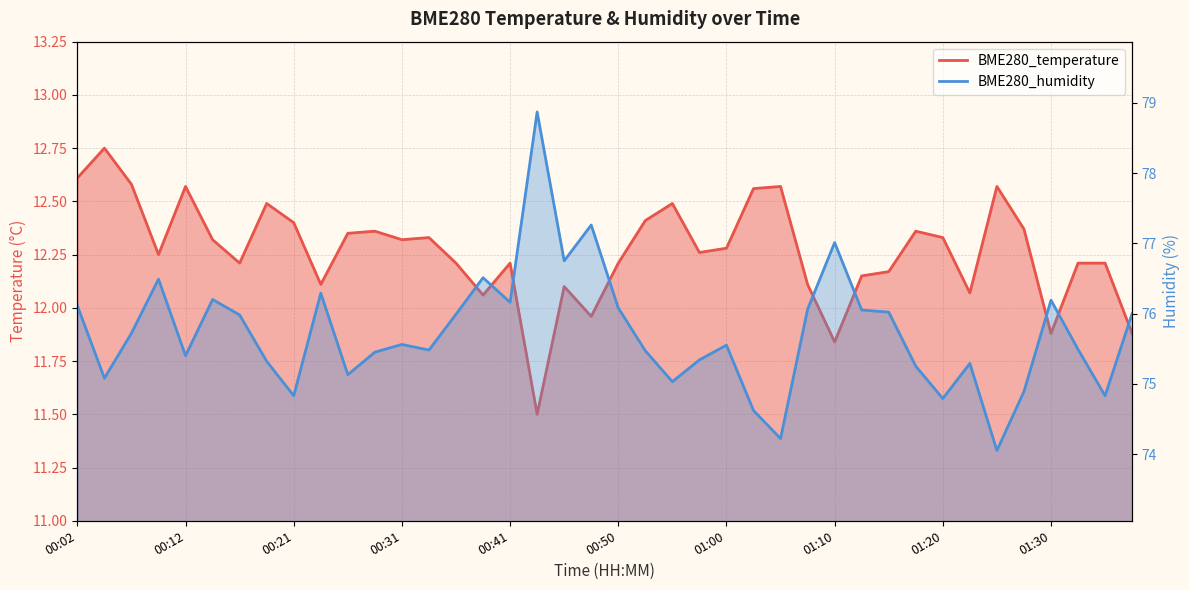

What is the label of the 36th point from the right?

00:12